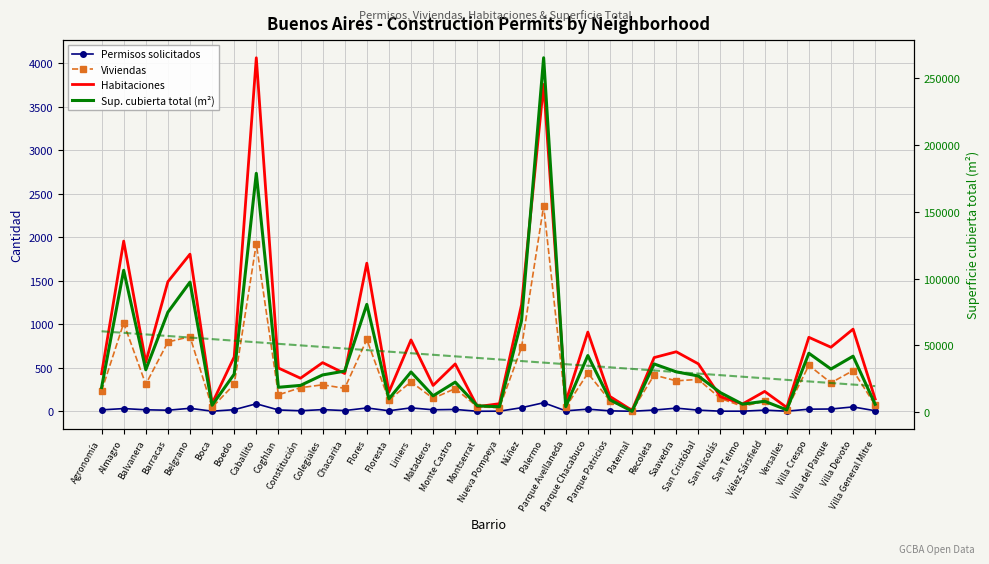

How many interior local valleys does the Habitaciones series have?

12